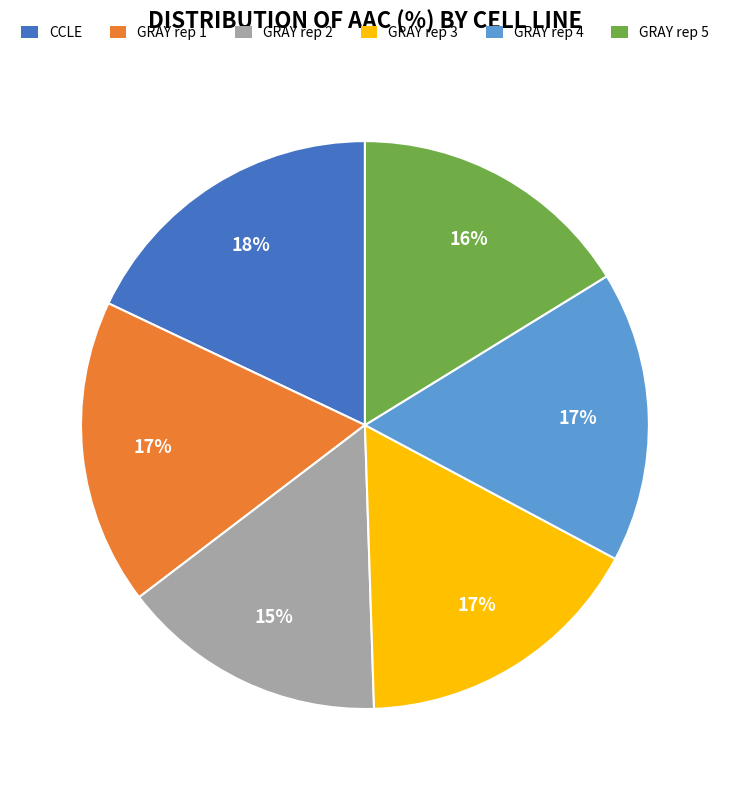

Which category has the smallest portion of the pie?

GRAY rep 2